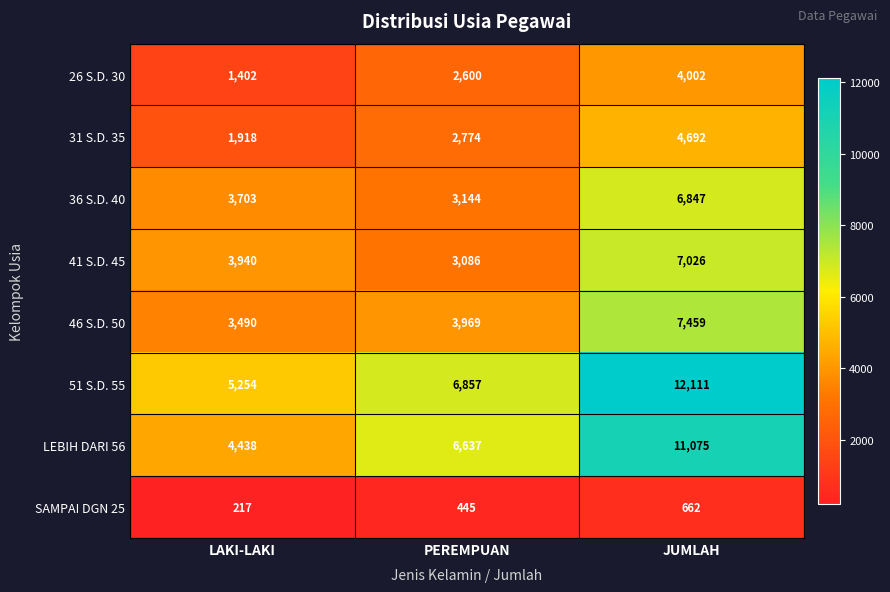

At how many categories does at least one series exceed 3061?

3